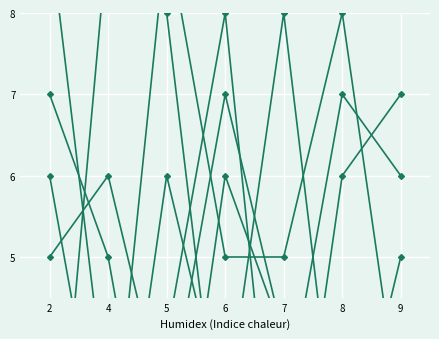

True or false: col_3 has more than 1 interior local peaks.

True